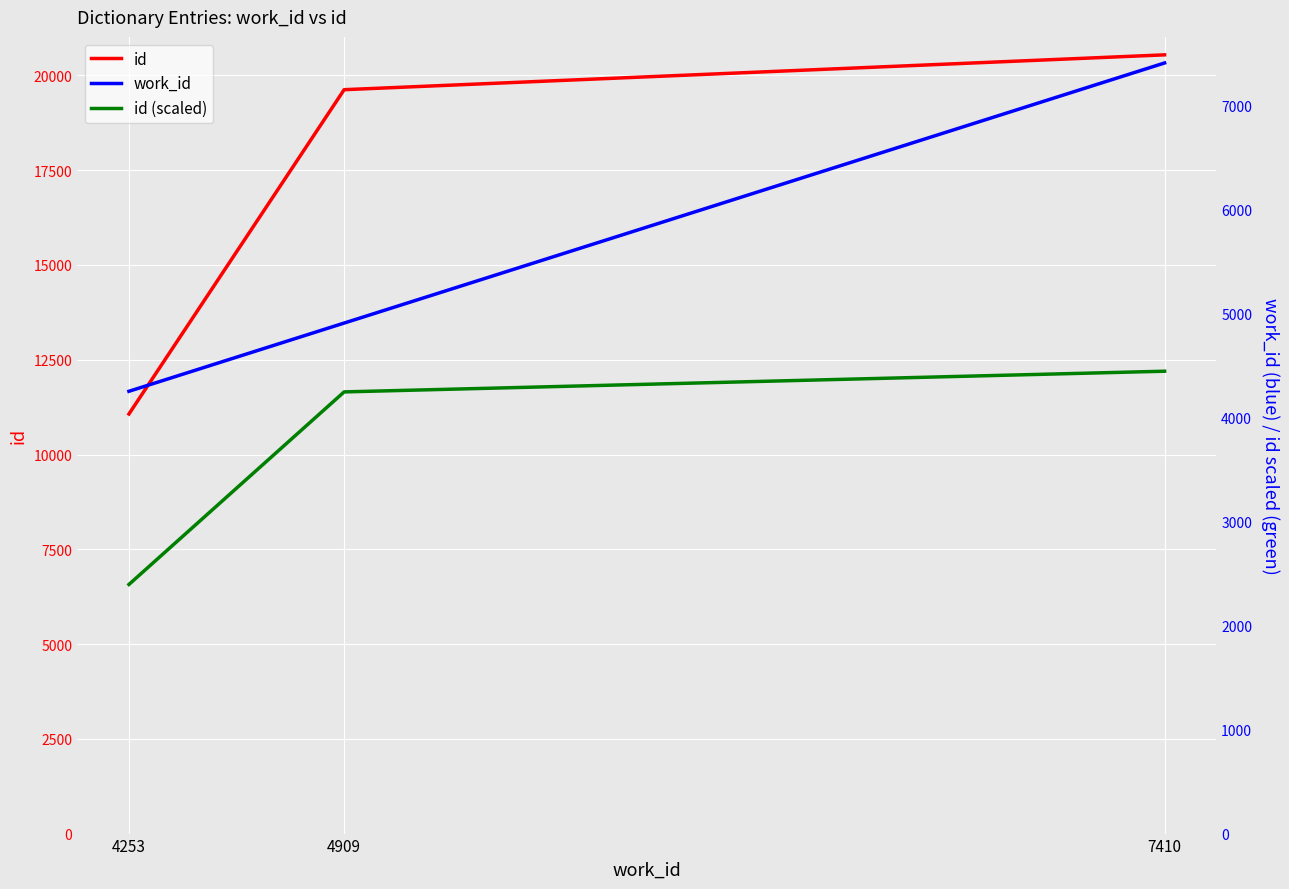

List the series in order of their peak value, highest first.

id, work_id, id (scaled)